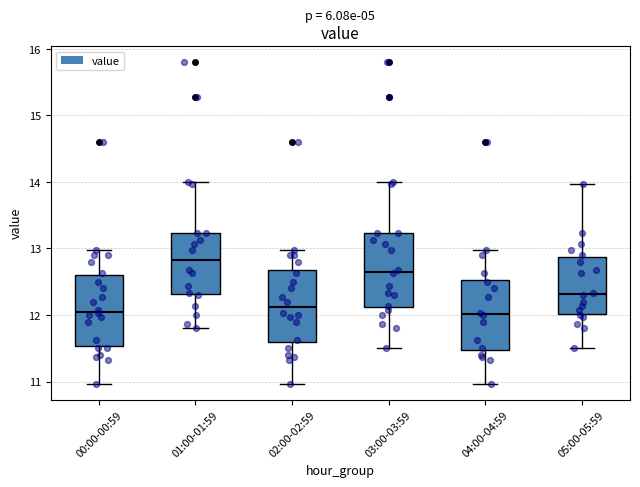

Reading left to right, transcribe this box plot: for each box, give where its median line is, the range the box spans, and where its two whiskers end, as read against the y-axis. The values are not printed on the chart, so give them approximately, as read against the axis.

00:00-00:59: median 12.1, box 11.5 to 12.6, whiskers 11.0 to 13.0
01:00-01:59: median 12.8, box 12.3 to 13.2, whiskers 11.8 to 14.0
02:00-02:59: median 12.1, box 11.6 to 12.7, whiskers 11.0 to 13.0
03:00-03:59: median 12.7, box 12.1 to 13.2, whiskers 11.5 to 14.0
04:00-04:59: median 12.0, box 11.5 to 12.5, whiskers 11.0 to 13.0
05:00-05:59: median 12.3, box 12.0 to 12.9, whiskers 11.5 to 14.0